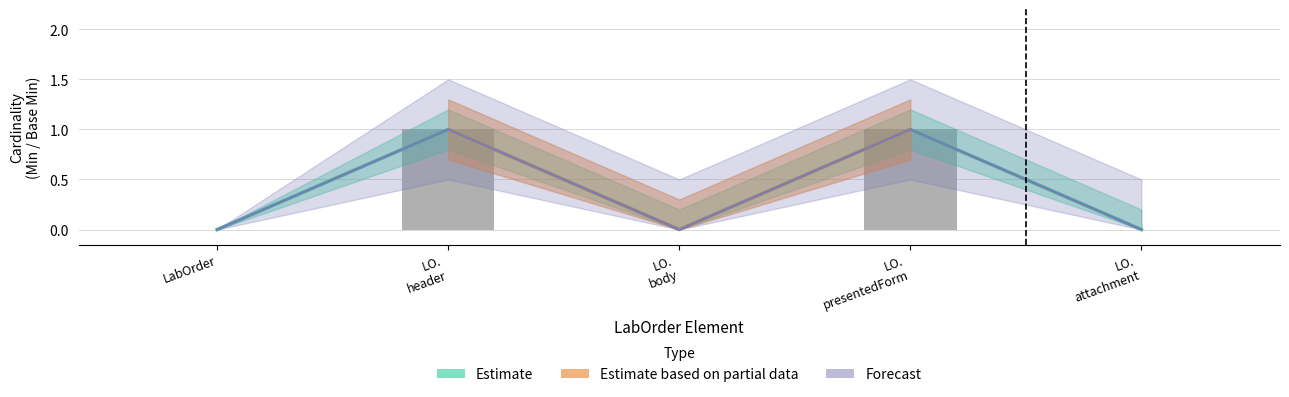

At which label is Min closest to 0?

LabOrder